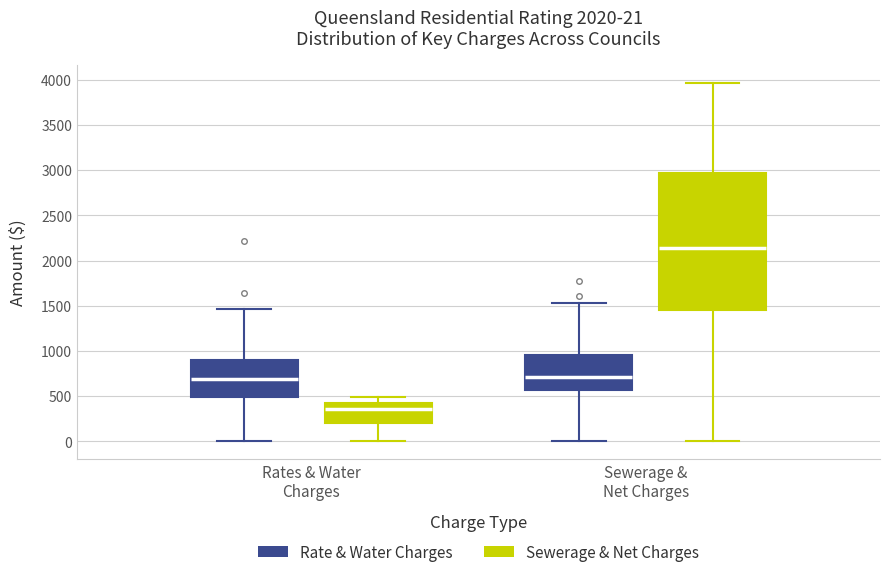

Which box is the tallest, from its lower edge to its upper edge?

Sewerage & Net Charges (Sewerage & Net Charges)